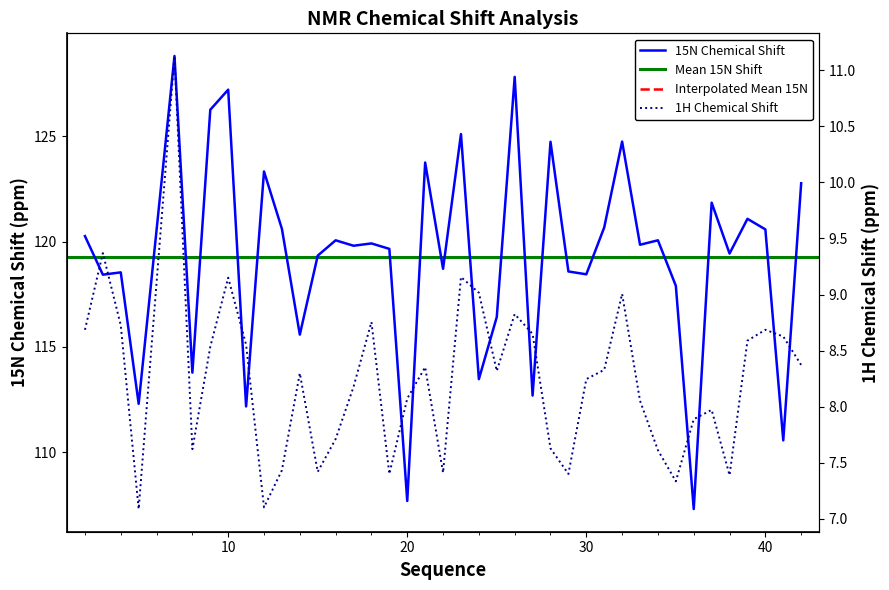

True or false: X_shift (H ppm) has more than 1 interior local peaks.

True